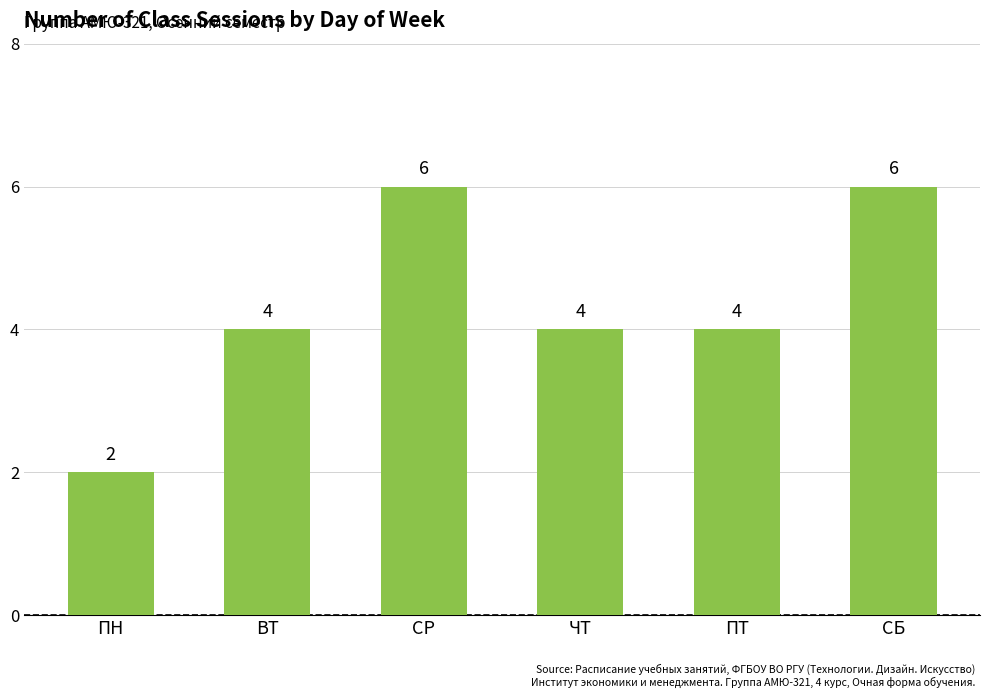

What is the greatest value displayed?

6